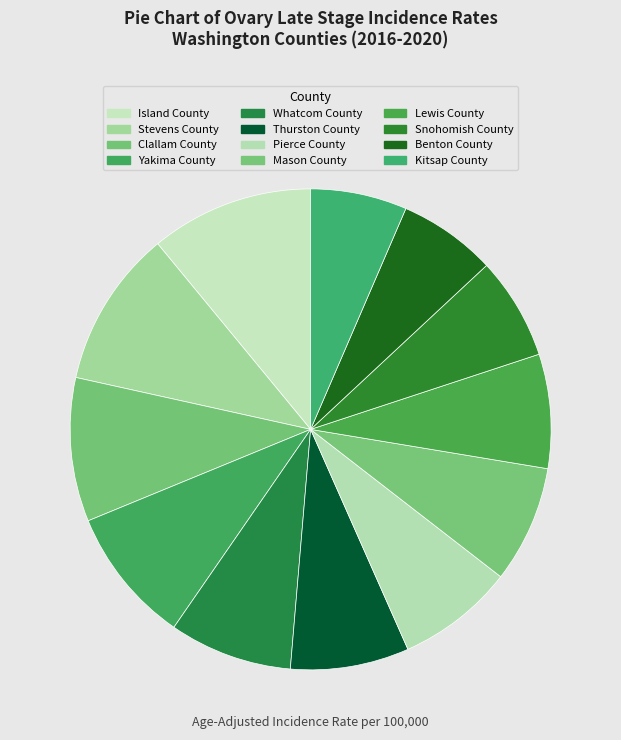

Which slice is the smallest?

Kitsap County